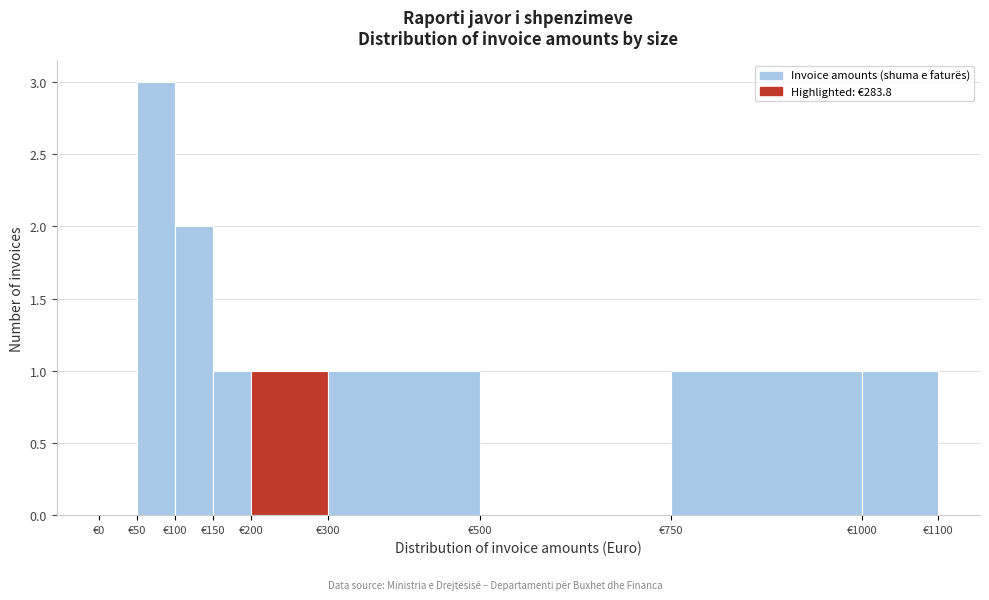

How tall is the bar that spans 150 to 200 on the x-axis? The values are not printed on the chart, so give them approximately, as read against the axis.

1